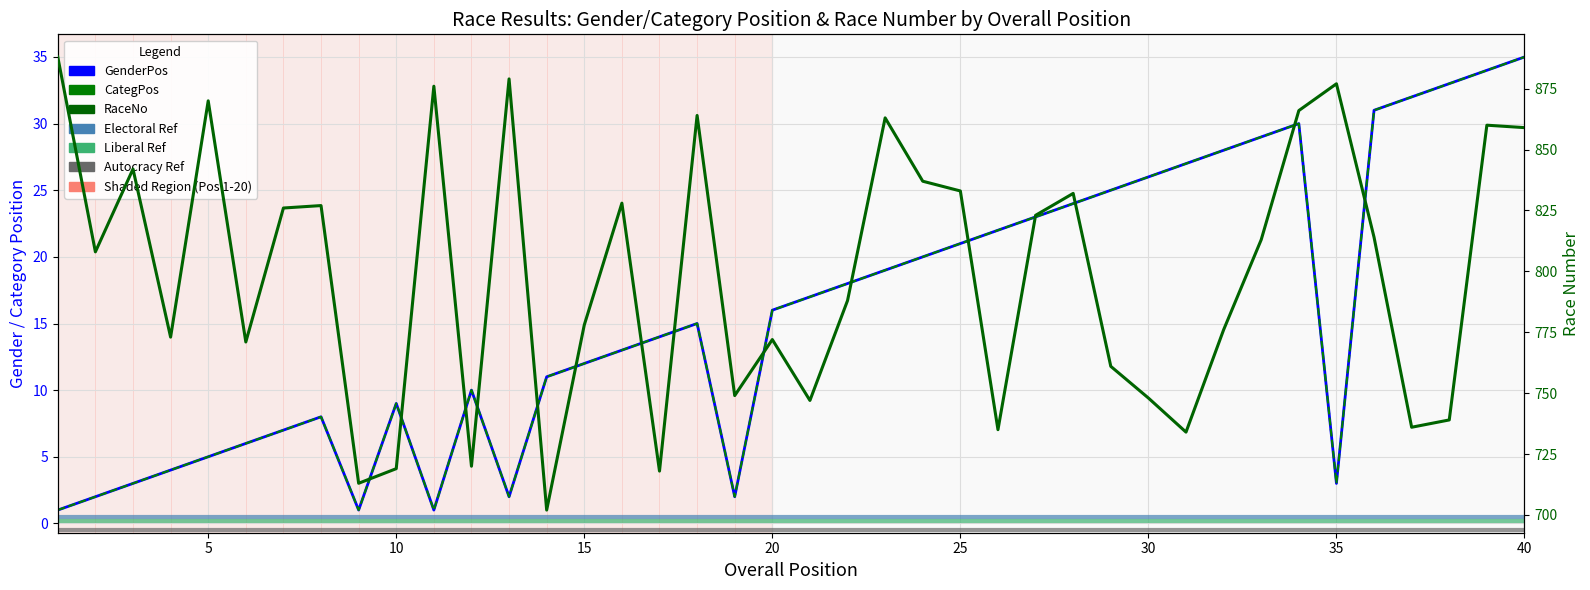

How many distinct data groups are displayed?

3